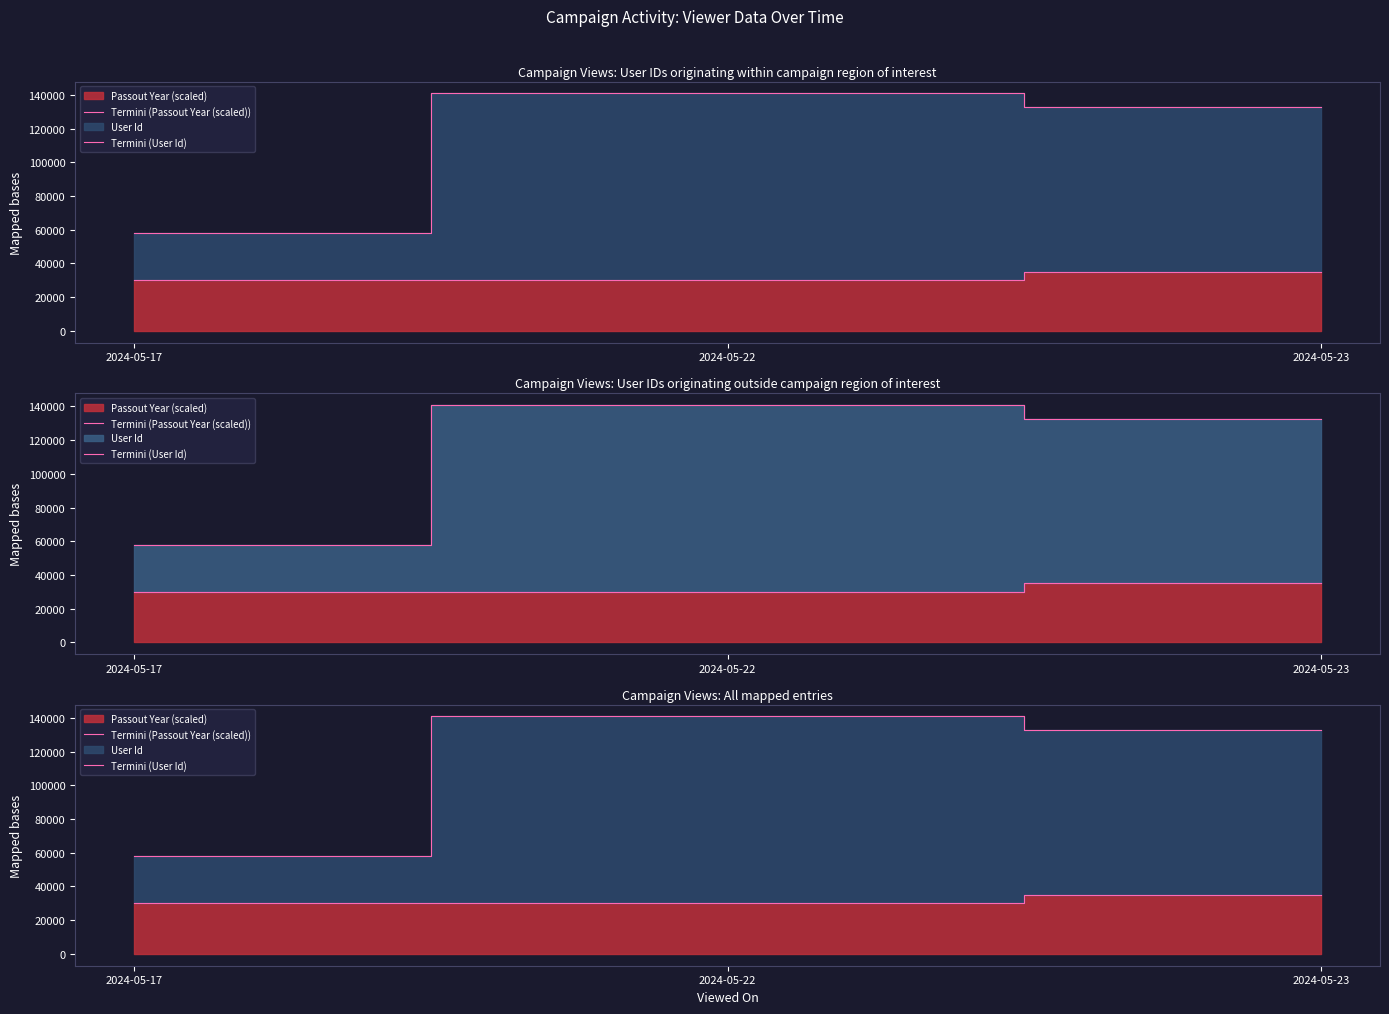

At how many categories does at least one series exceed 49390?

3